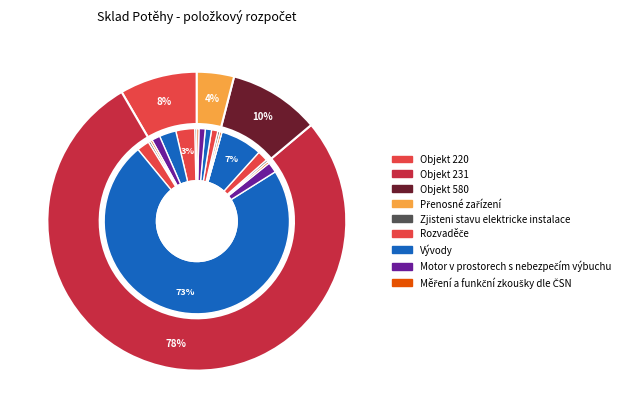

Count the number of slices in the pie.

4